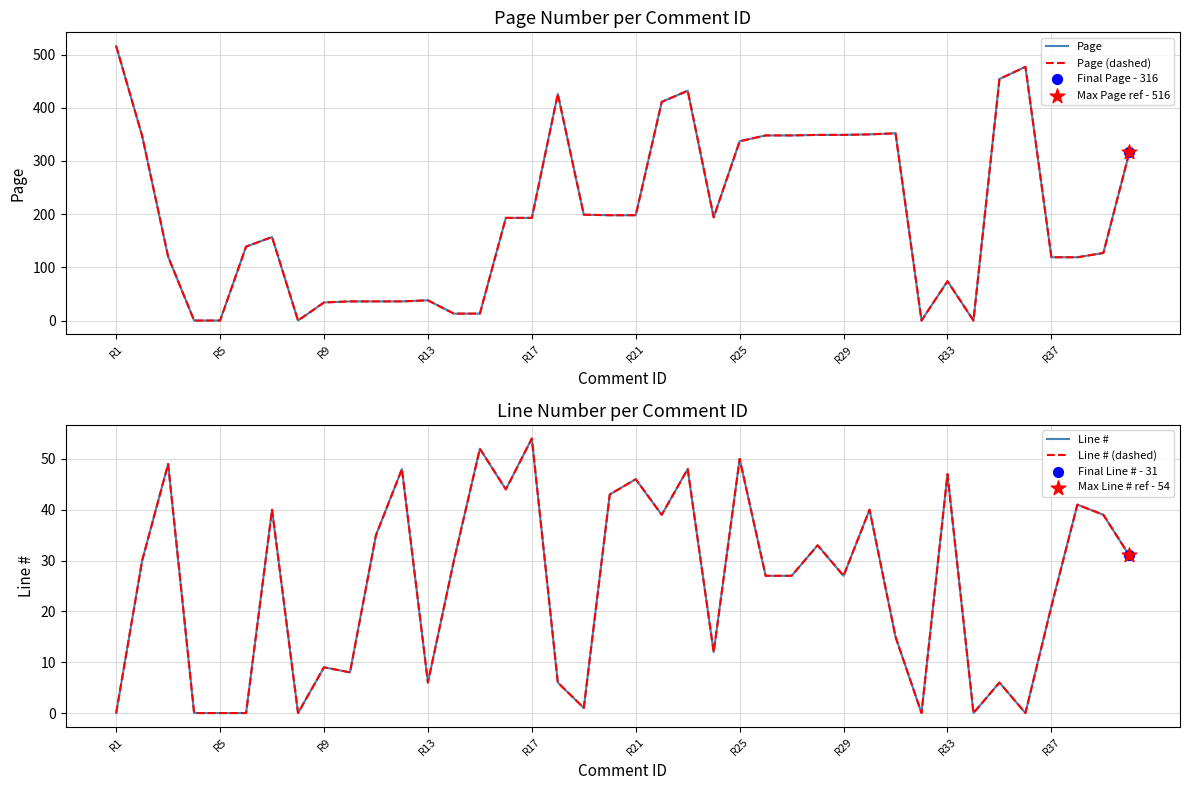

At how many categories does at least one series exceed 140?

22